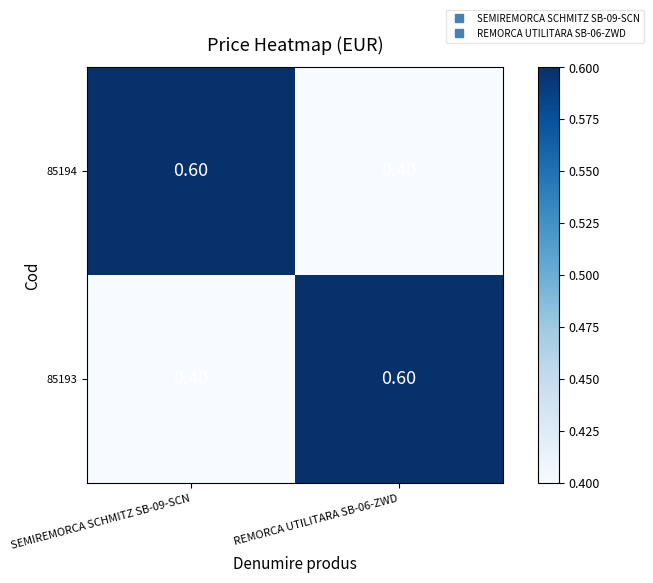

At SEMIREMORCA SCHMITZ SB-09-SCN, list the series in order from smallest to largest.

85193, 85194